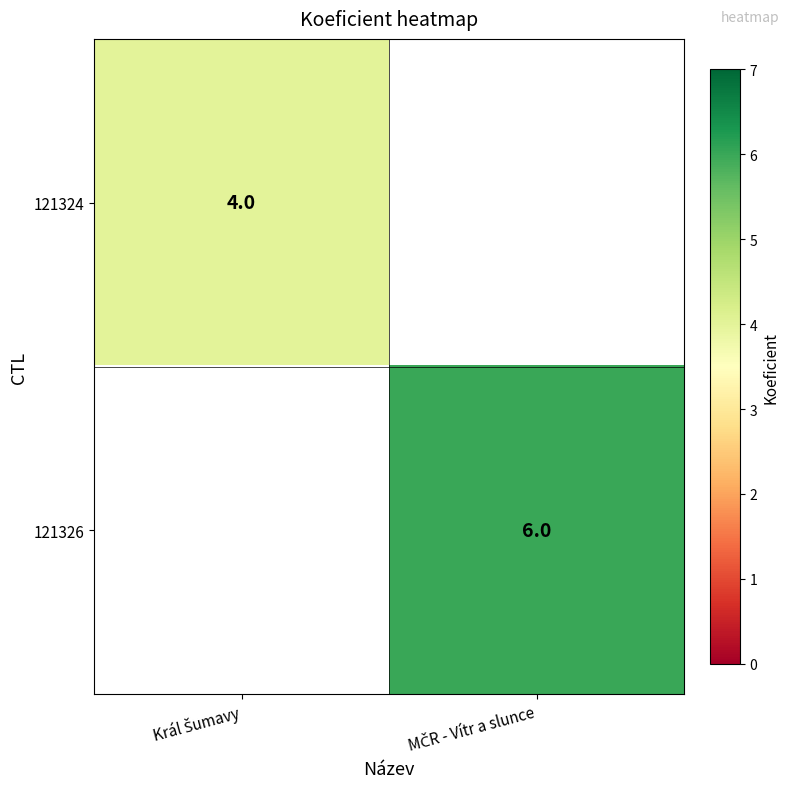

Between Král Šumavy and MČR - Vítr a slunce, which series saw the biggest shift?

121326